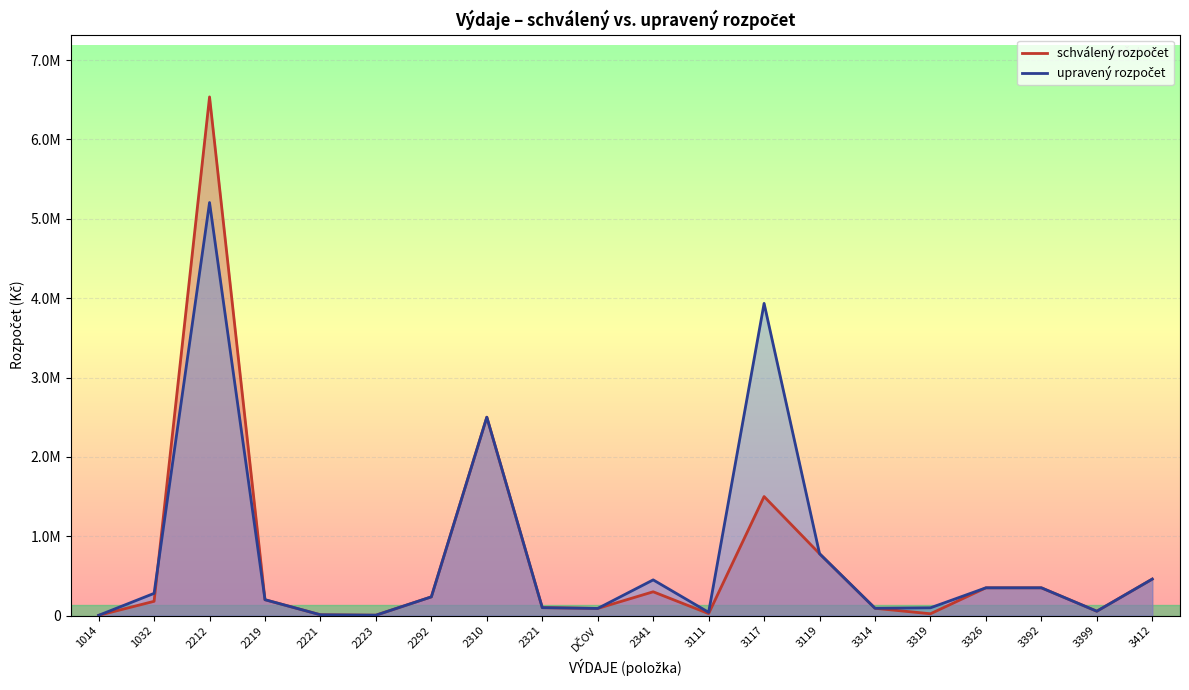

True or false: upravený rozpočet has a value of 236076 at 2292.

True